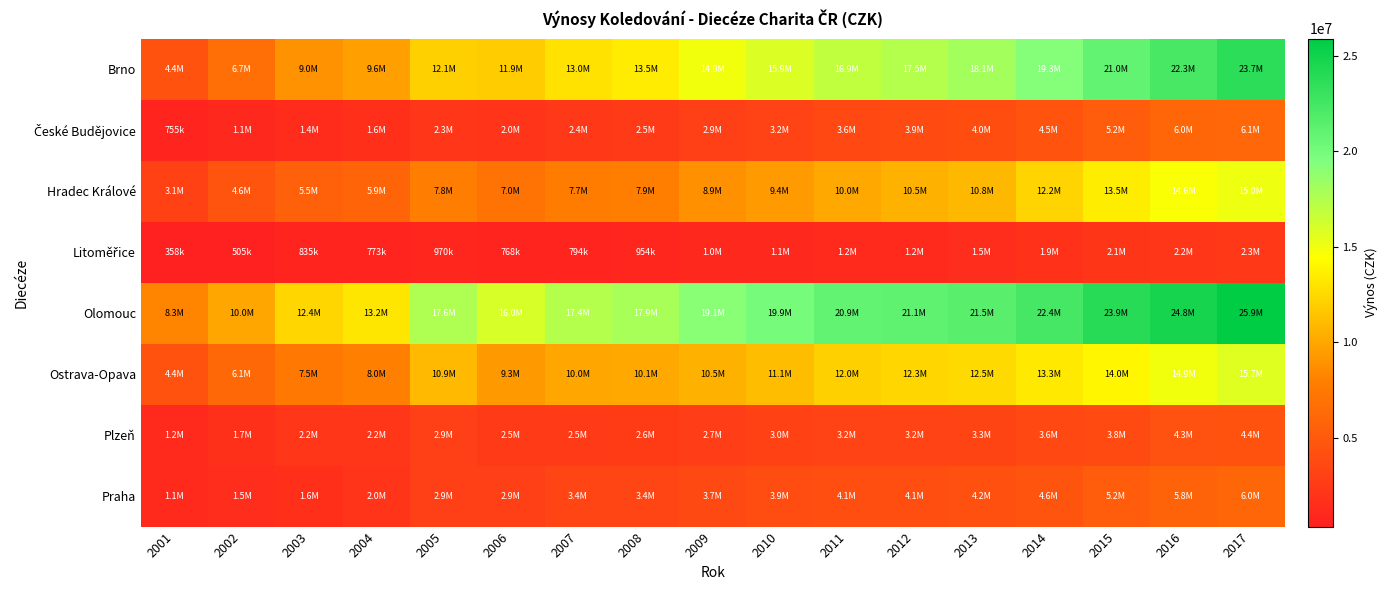

Which series has the widest spread of values?

Brno